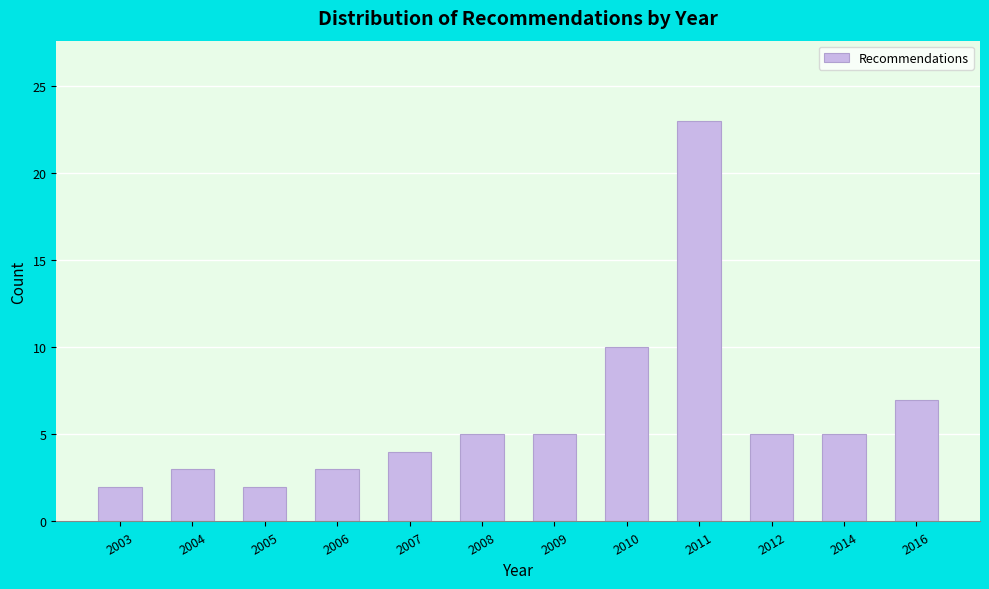

Reading left to right, what are all the values shown in this chart?

2003=2	2004=3	2005=2	2006=3	2007=4	2008=5	2009=5	2010=10	2011=23	2012=5	2014=5	2016=7